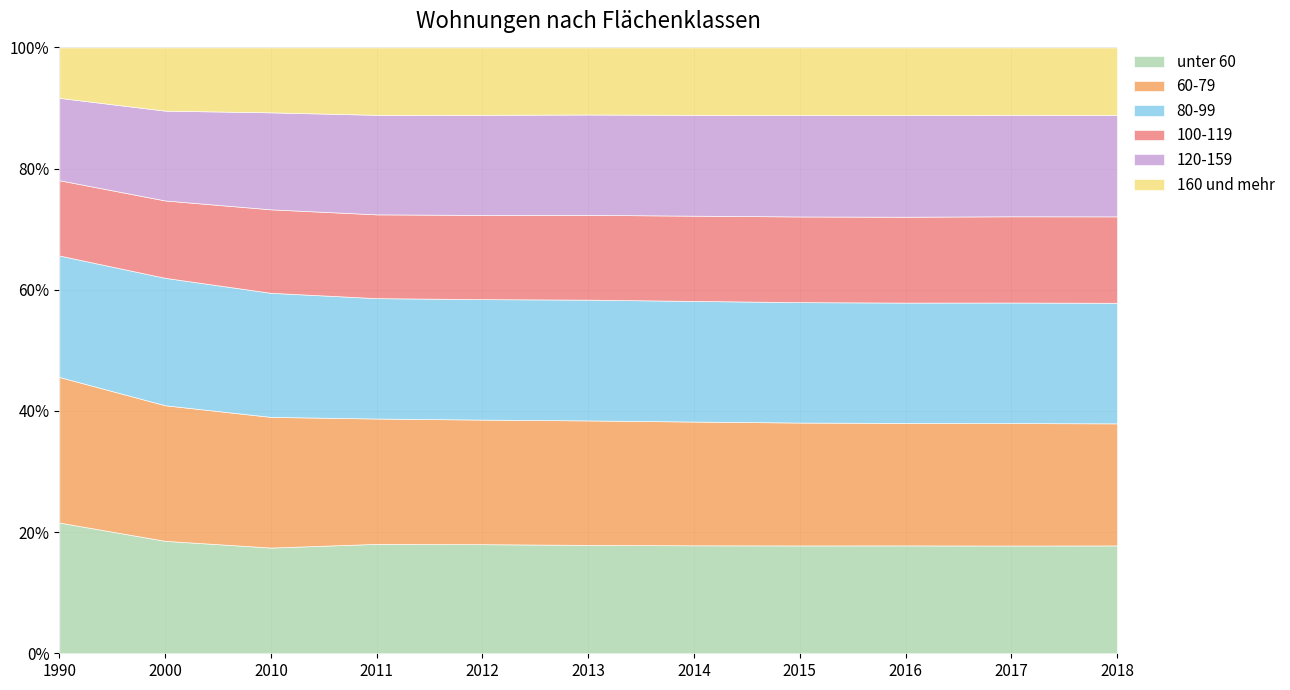

What is the maximum value for unter 60?

21.6